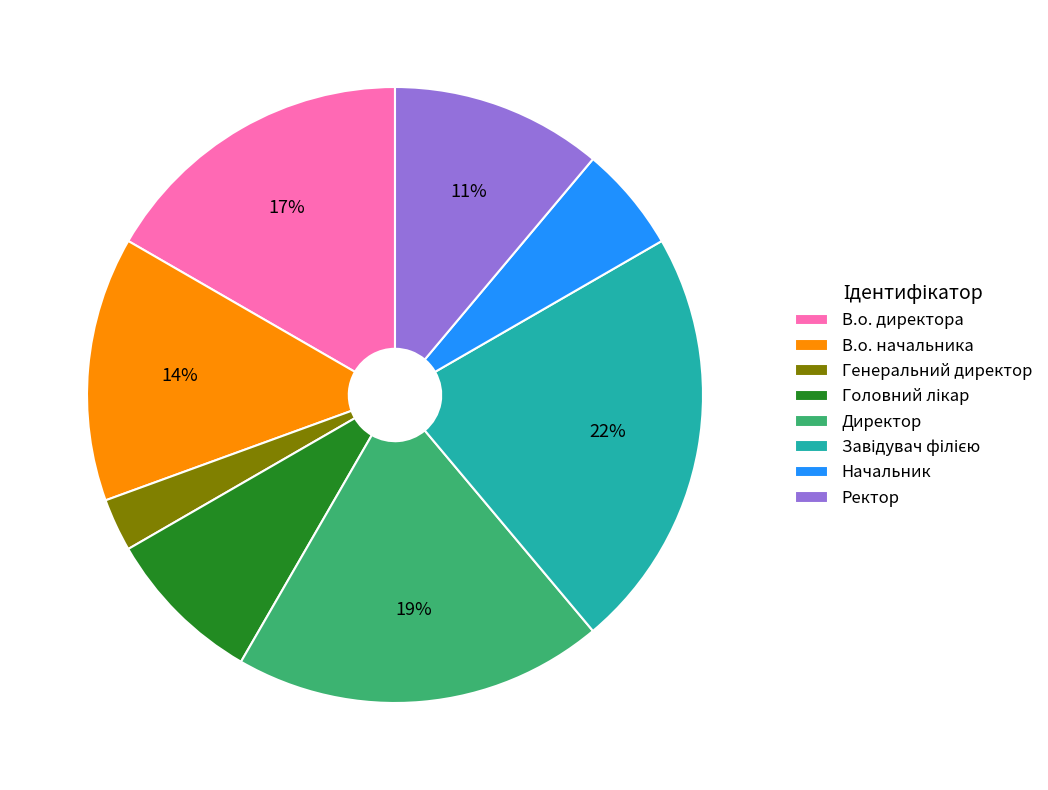

What percentage is the В.о. начальника slice, to the nearest percent?

14%